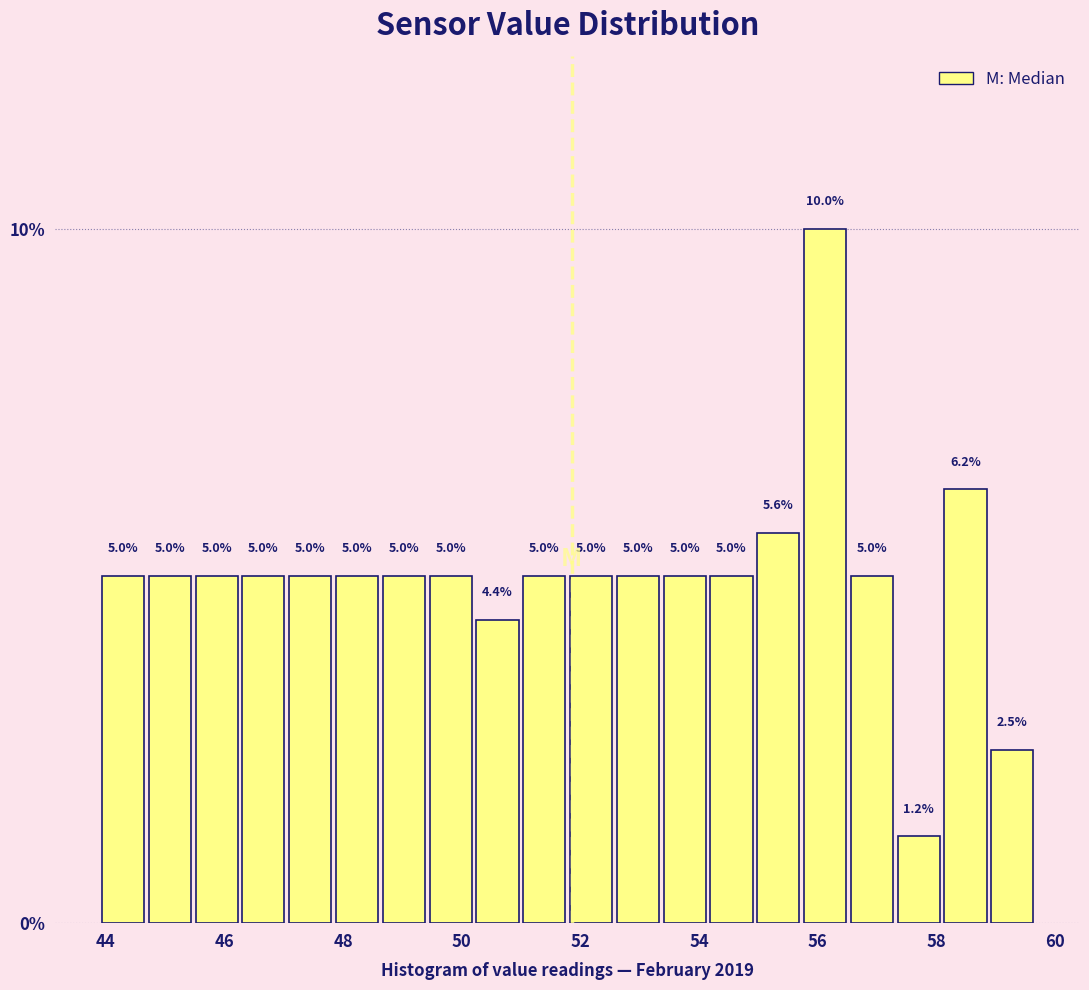

Around what value on the x-axis is the tallest bar? Give the approximate position of its centre, as read against the axis.

56.2